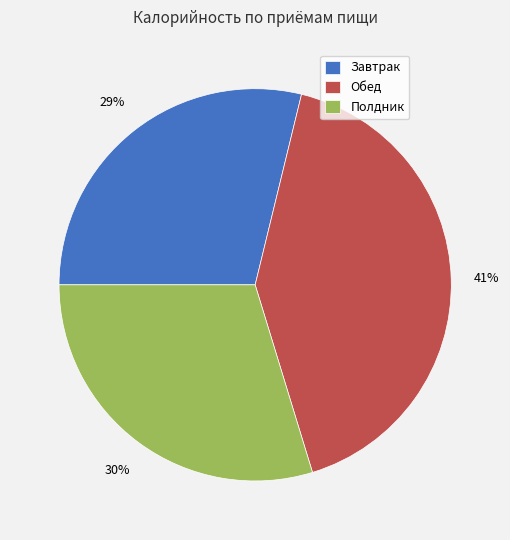

Is the sum of Обед and Завтрак greater than half?

Yes